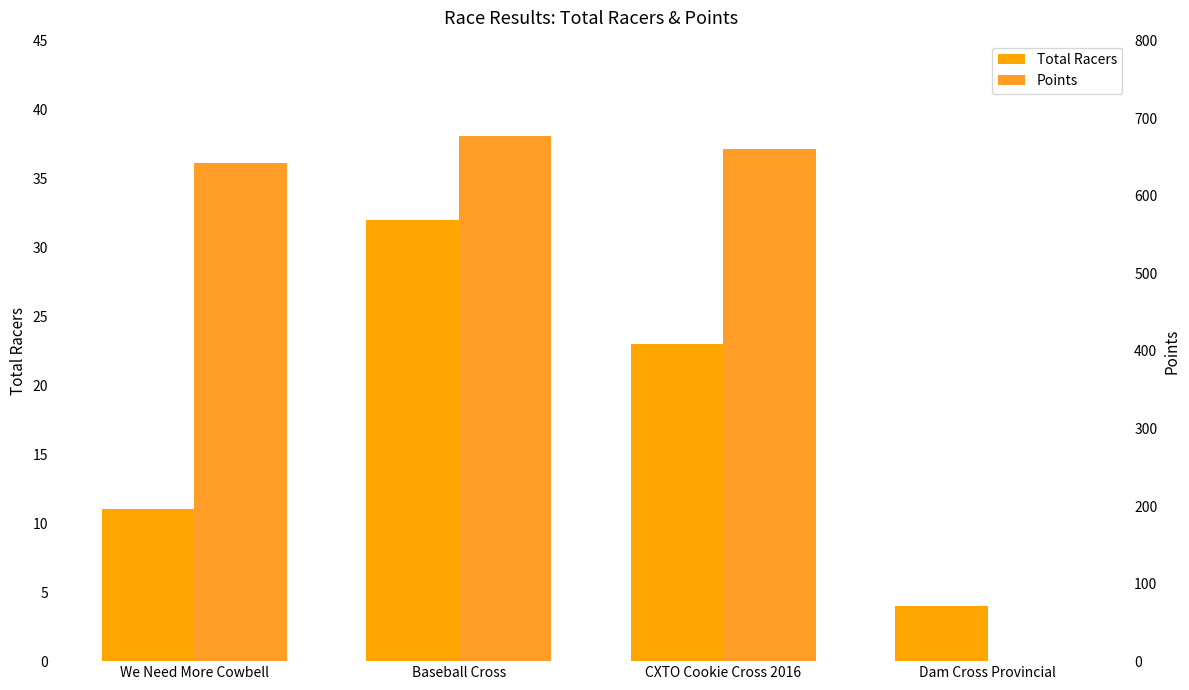

Rank the categories by Total Racers value from highest to lowest.

Baseball Cross, CXTO Cookie Cross 2016, We Need More Cowbell, Dam Cross Provincial